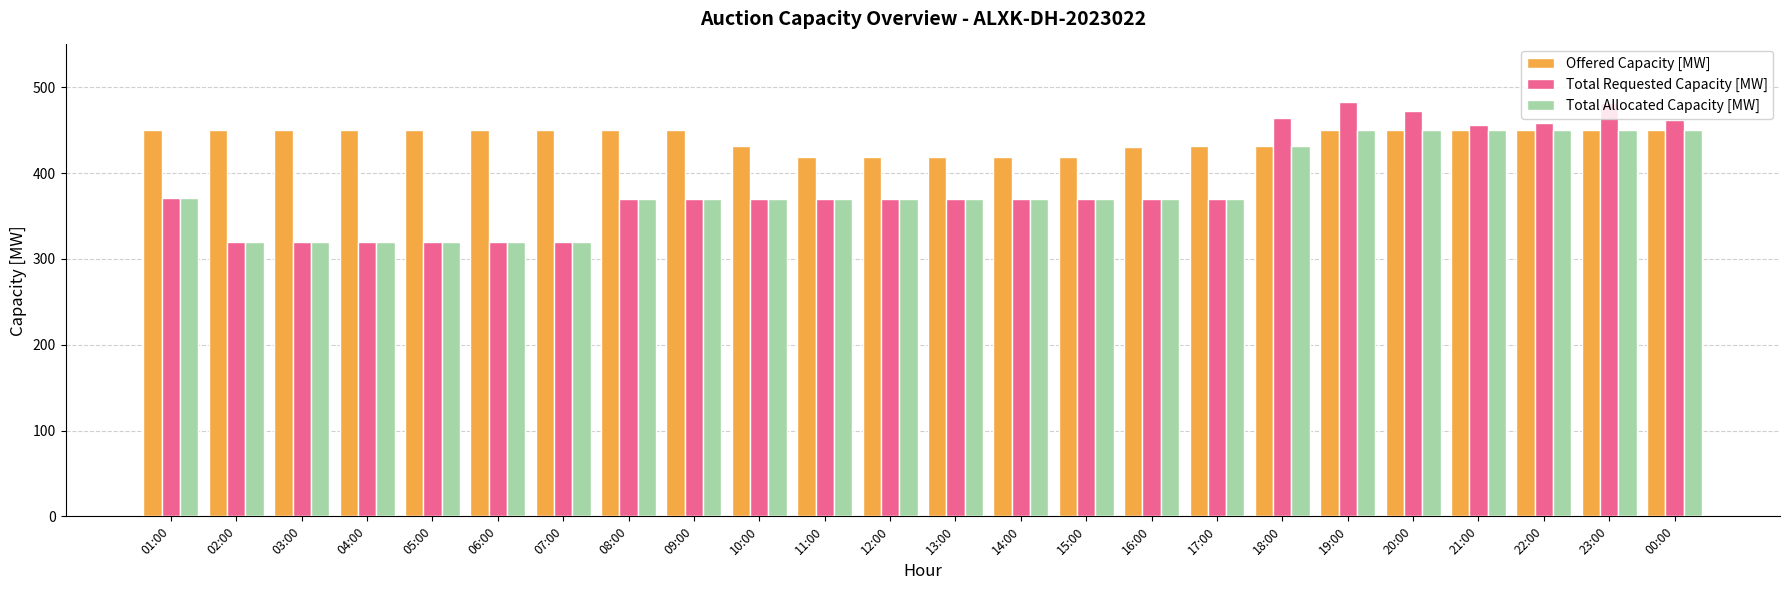

How many groups of bars are there?

24